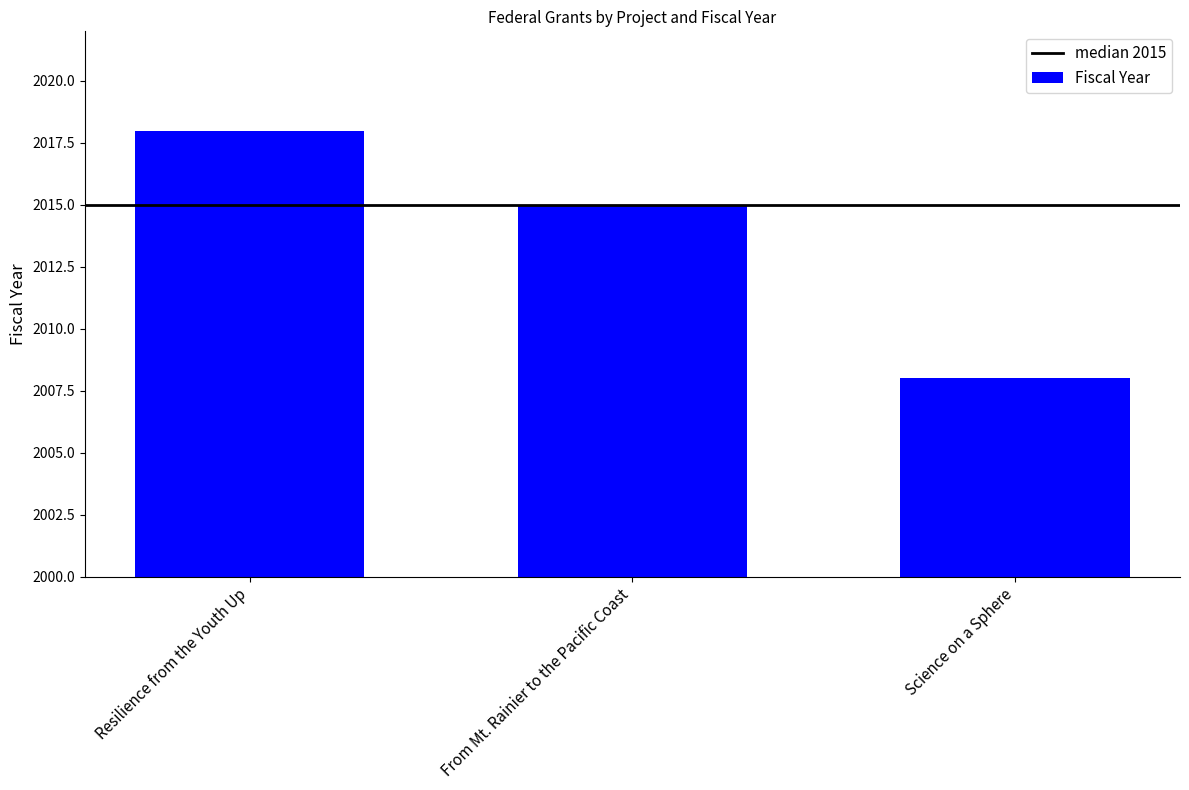

Reading right to left, transcribe all the data shown in this chart.

2008	2015	2018